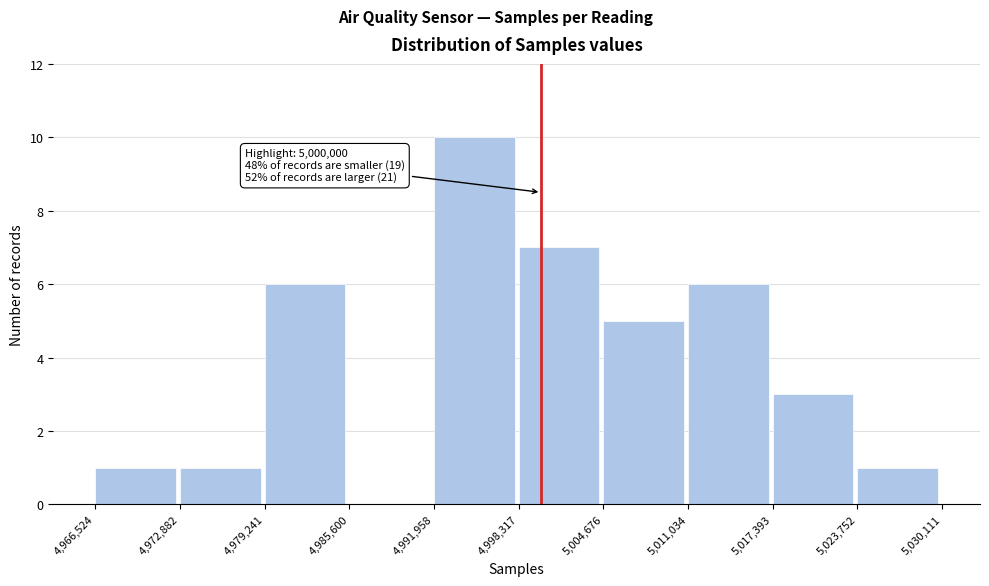

Over which range of the x-axis is the bar tallest?

4,991,958 to 4,998,317